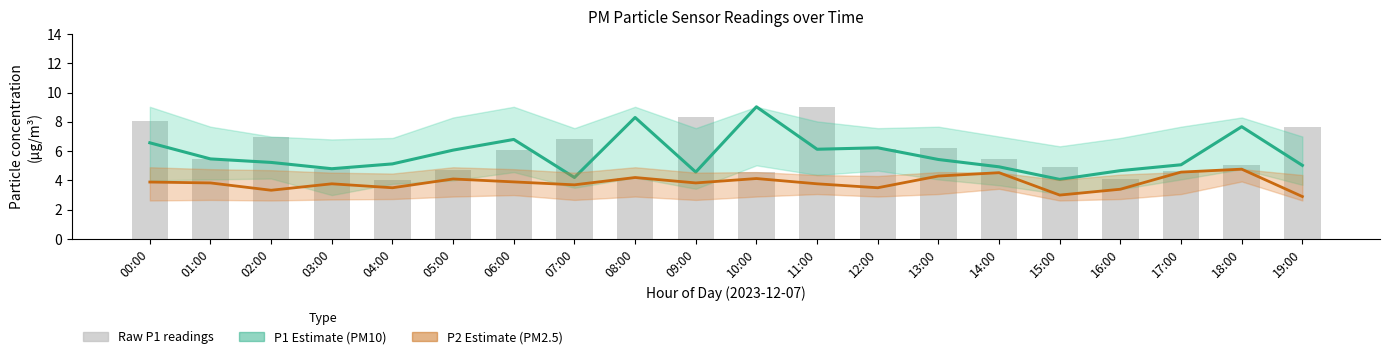

What is the difference between the second highest and minimum values in the Raw P1 readings series?

4.3